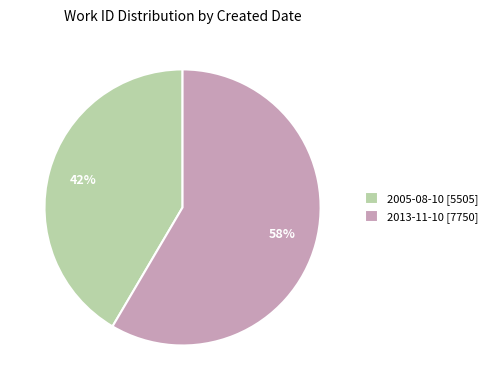

To the nearest percent, what is the average slice percentage?

50%